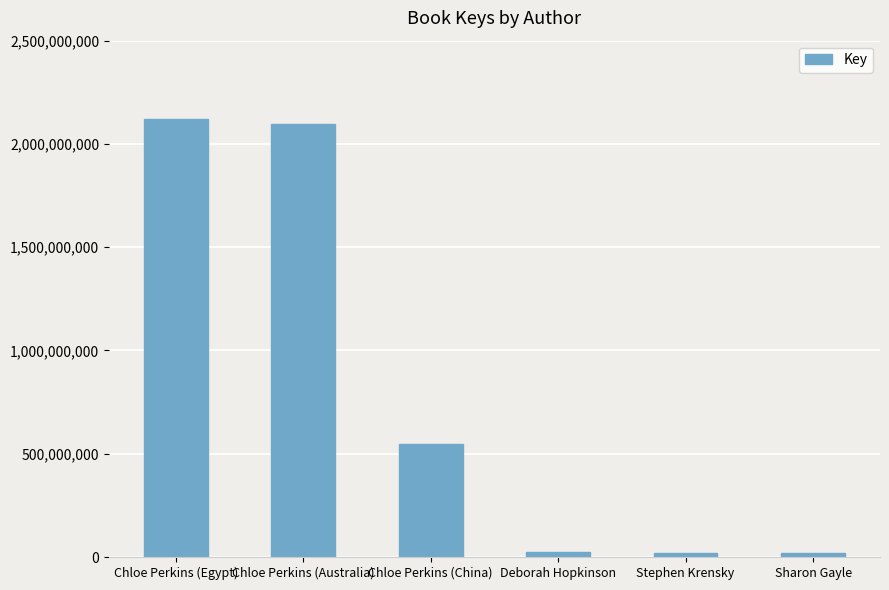

Read the value at Stephen Krensky.

19587478